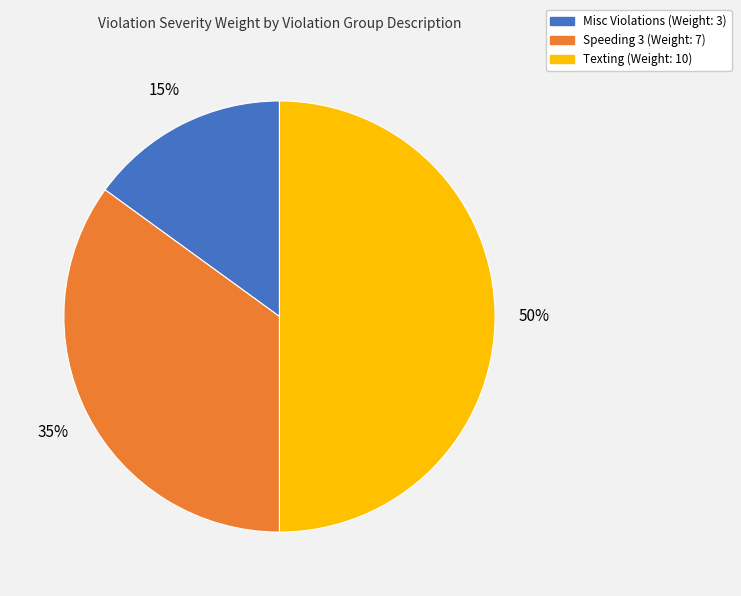

What is the smallest slice in the pie chart?

Misc Violations